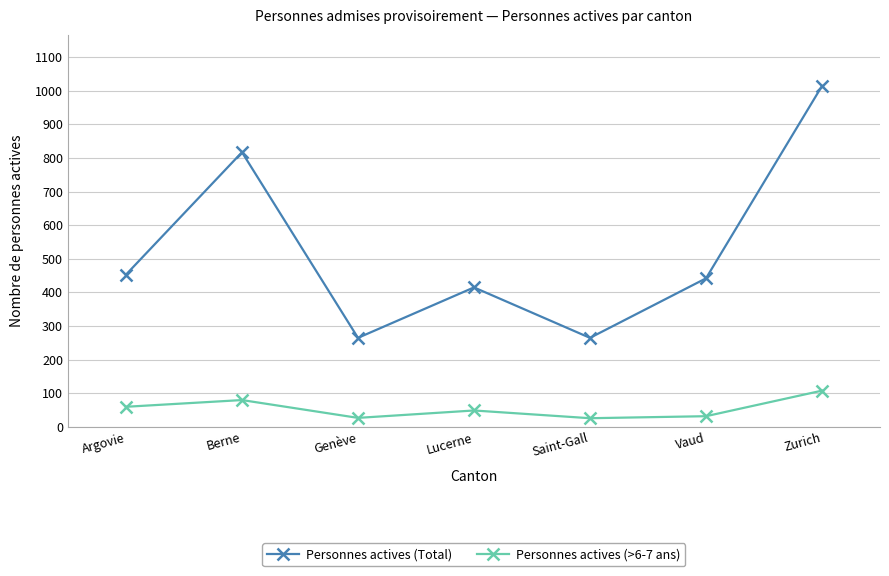

True or false: Personnes actives (>6-7 ans) and Personnes actives (Total) intersect in this chart.

False